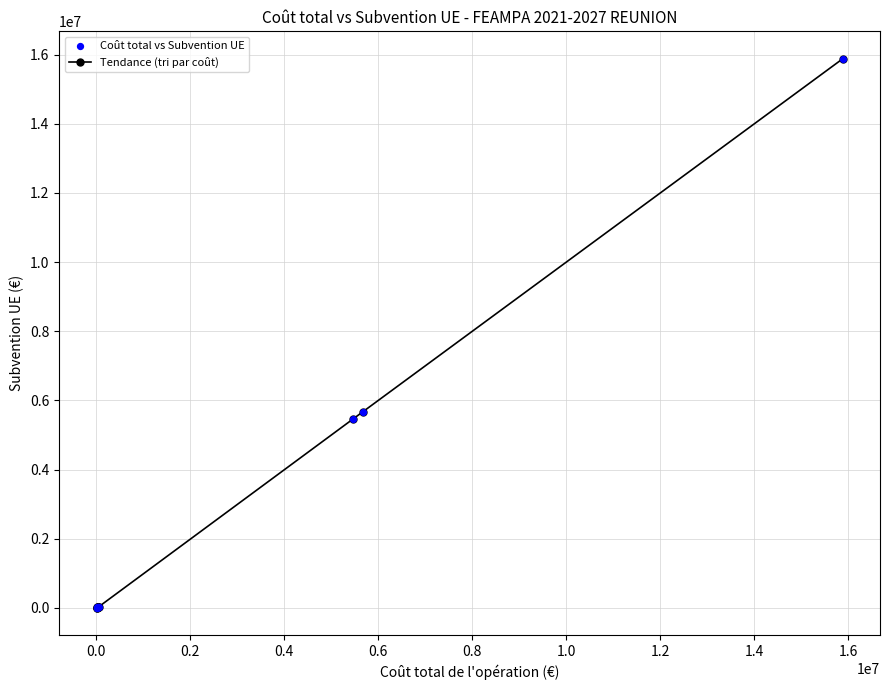

What is the maximum value shown in the chart?

15880942.3